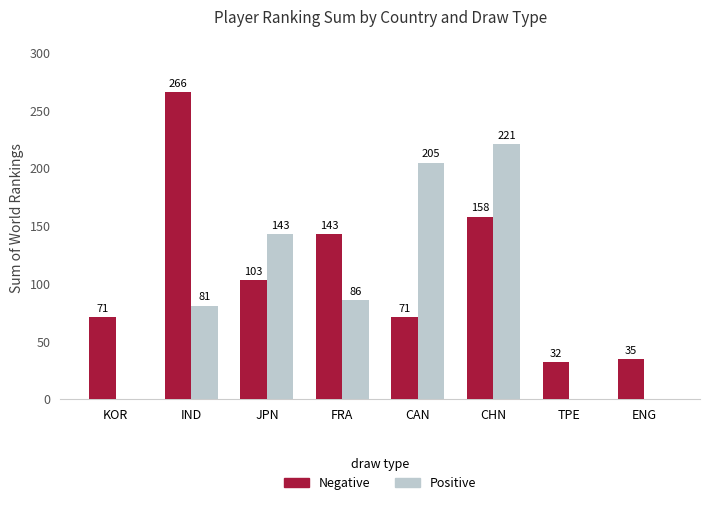

What is the total value across all series at IND?

347